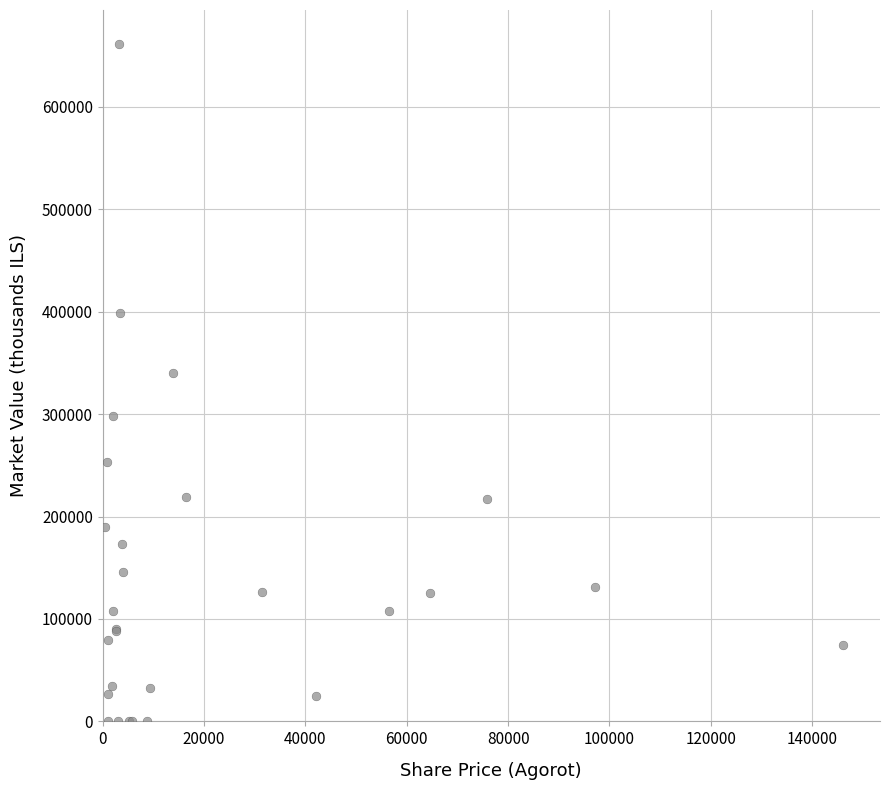

What Y value in the scatter plot is closest to 330784?

339844.8